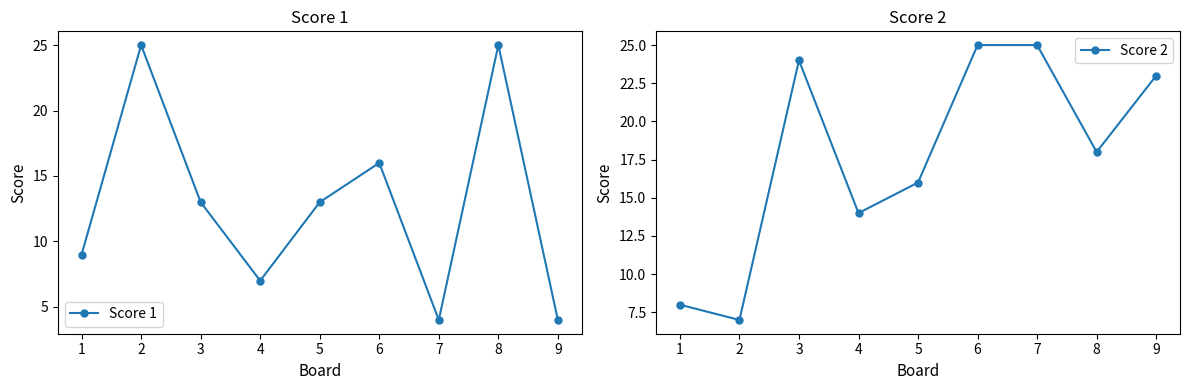

What is the value of the Score 2 point at the 9th from the left?

23